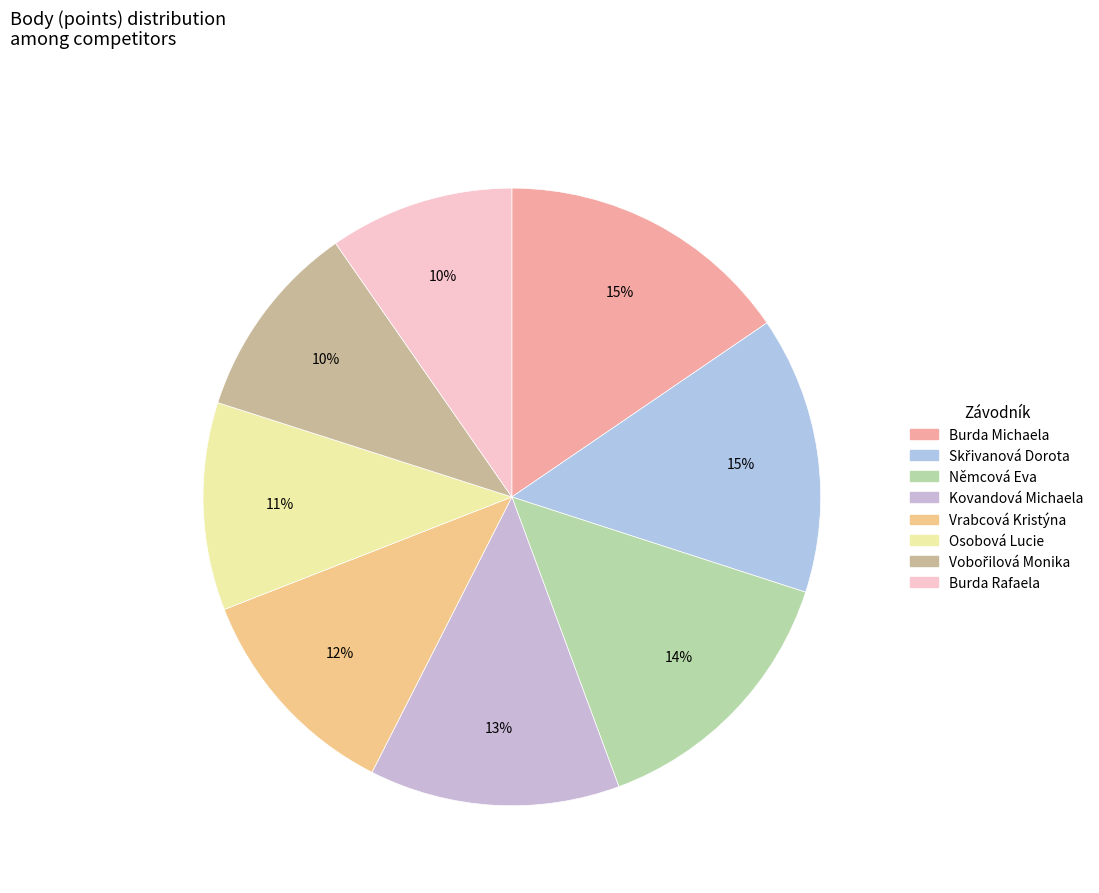

How many slices are in this pie chart?

8